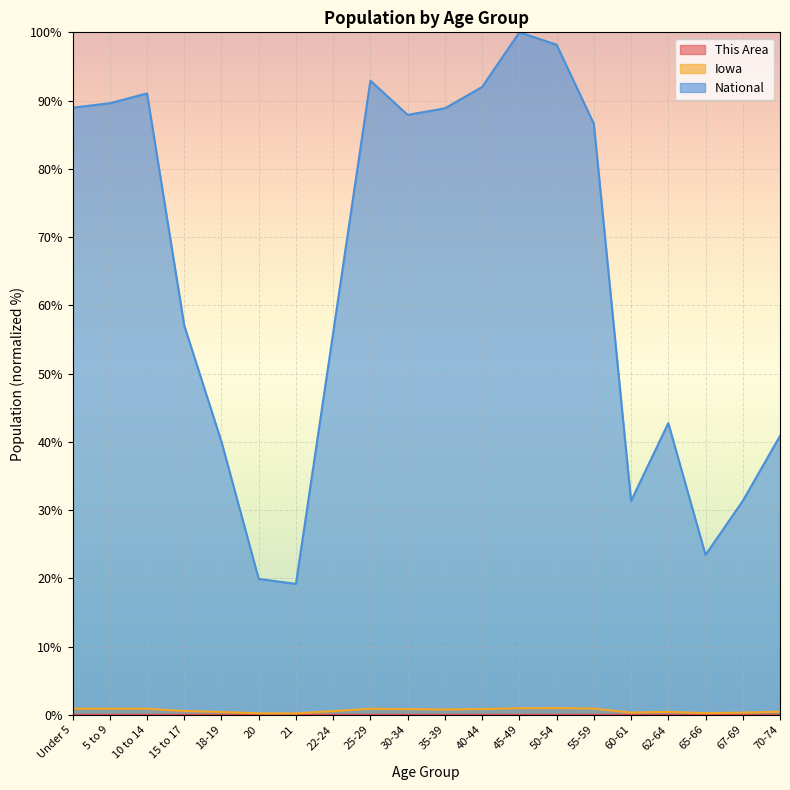

Is the value of This Area at 35-39 greater than the value of National at 30-34?

No